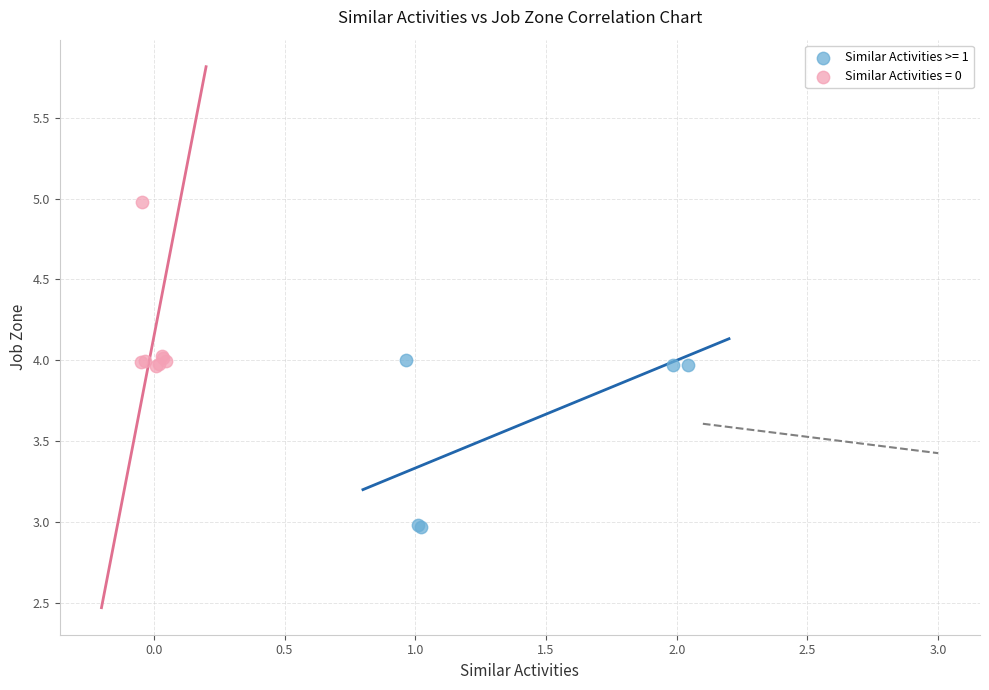

Which series reaches the minimum Y coordinate?

Similar Activities >= 1